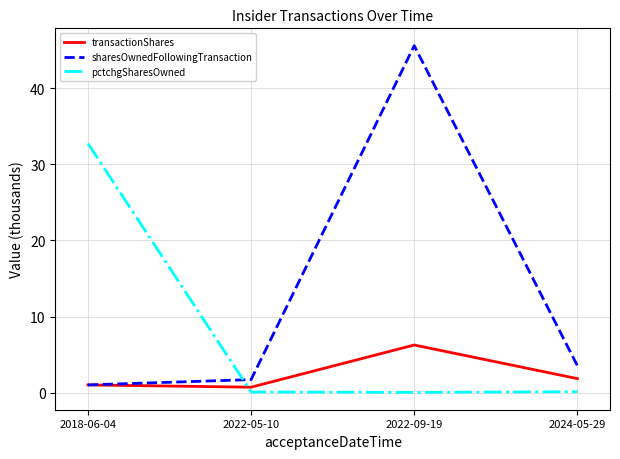

What is the spread (max minus min) of values at 2022-05-10?

1.6